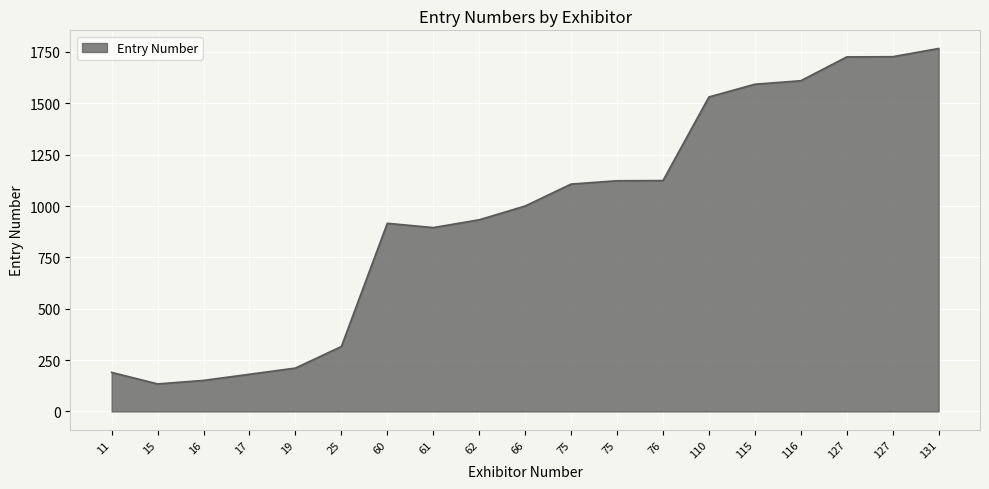

What is the sum of all values?

18235